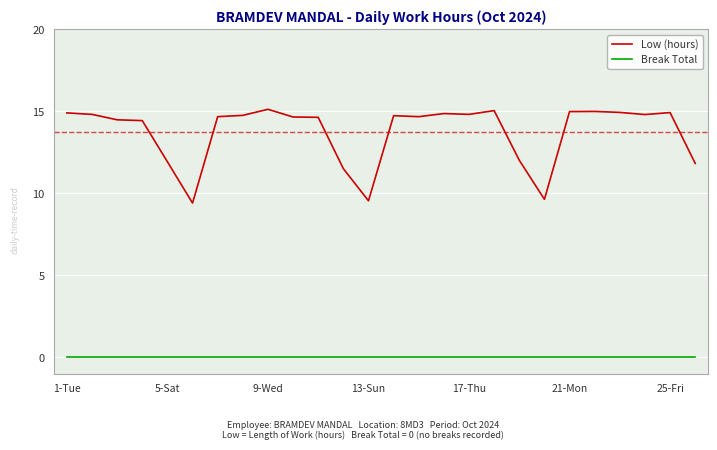

List the series in order of their overall mean, lowest first.

Break Total, Low (hours)